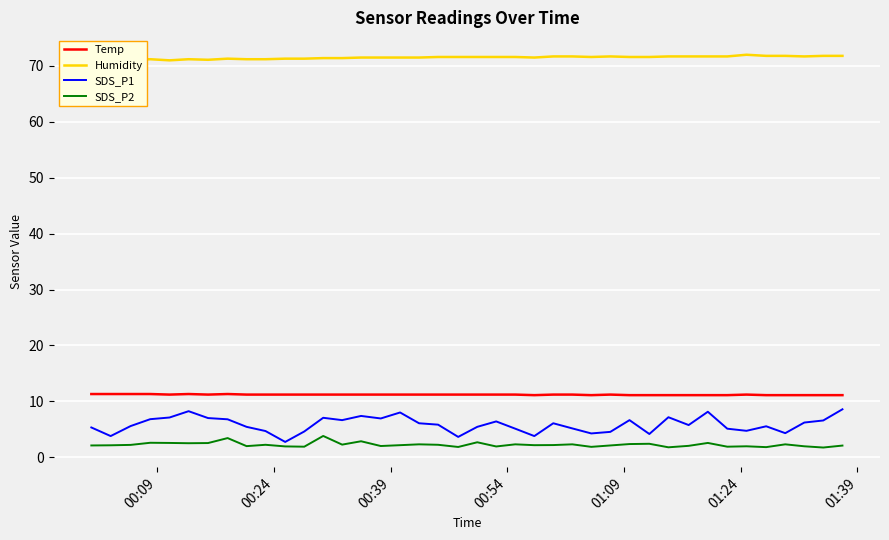

What is the average value of the Temp series?

11.2